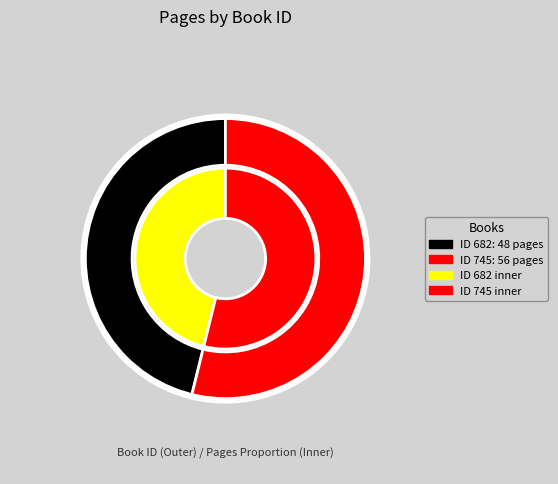

To the nearest percent, what percentage of the pie is 745?

54%